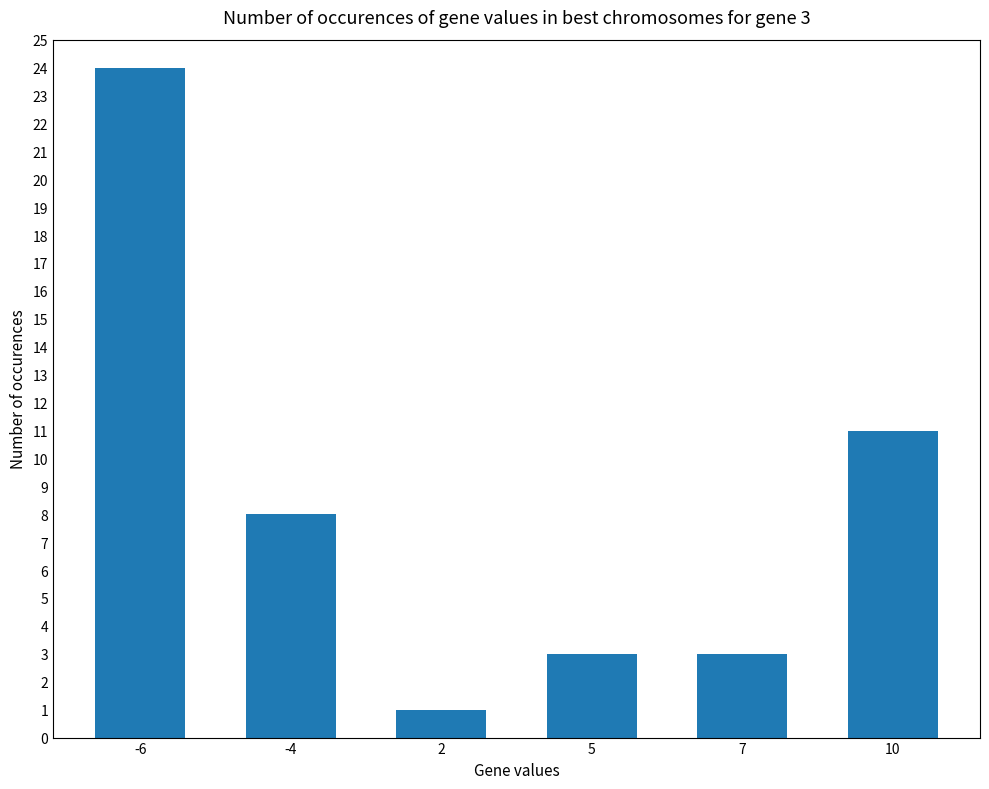

Count the number of categories in the chart.

6